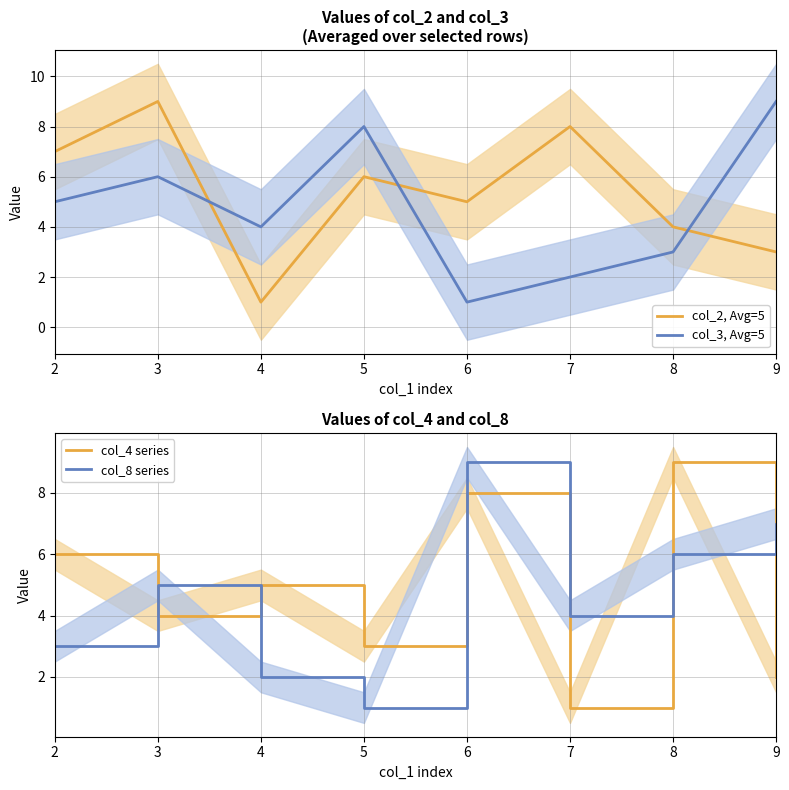

Is the value of col_3, Avg=5 at 5 greater than the value of col_8 series at 4?

Yes